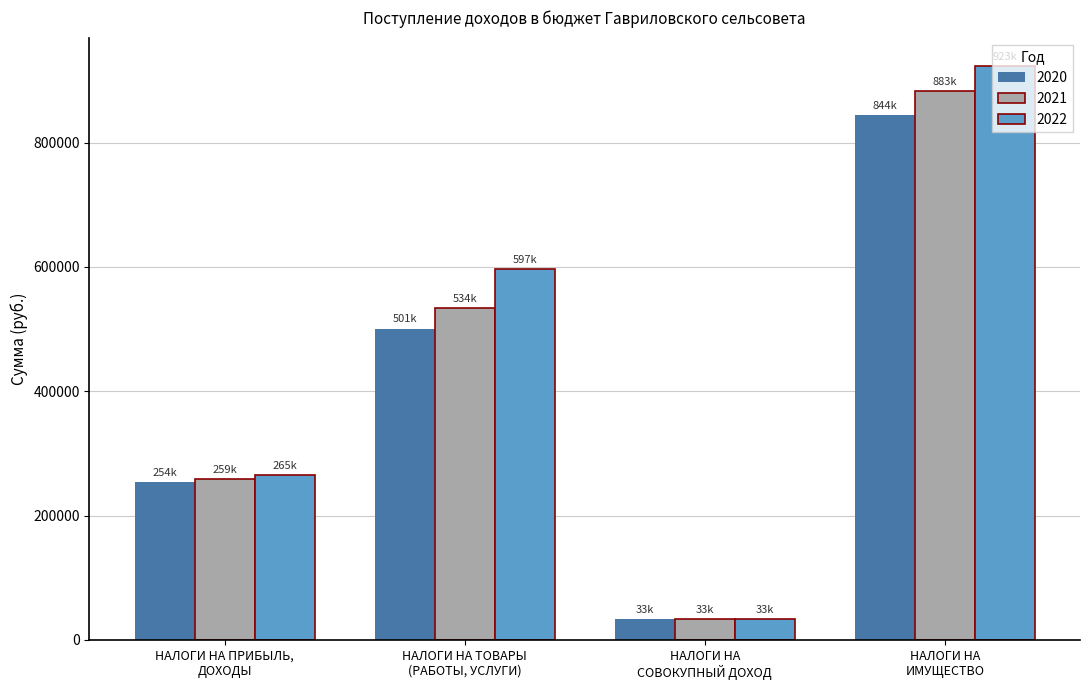

True or false: 2022 has a value of 33000 at НАЛОГИ НА
СОВОКУПНЫЙ ДОХОД.

True